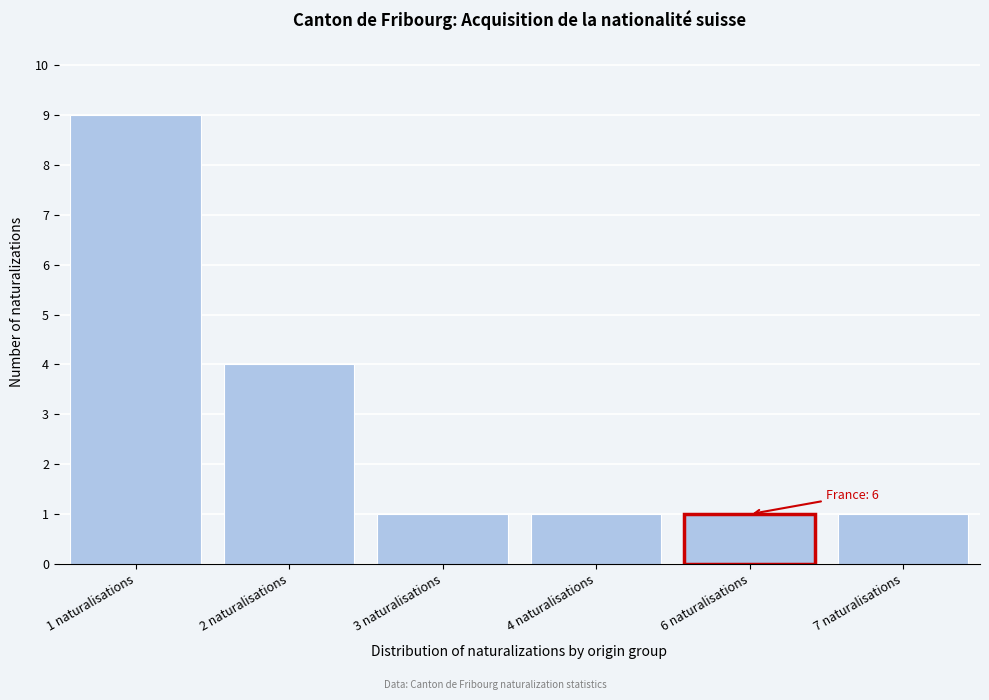

Reading left to right, what are all the values shown in this chart?

1 naturalisations=9	2 naturalisations=4	3 naturalisations=1	4 naturalisations=1	6 naturalisations=1	7 naturalisations=1